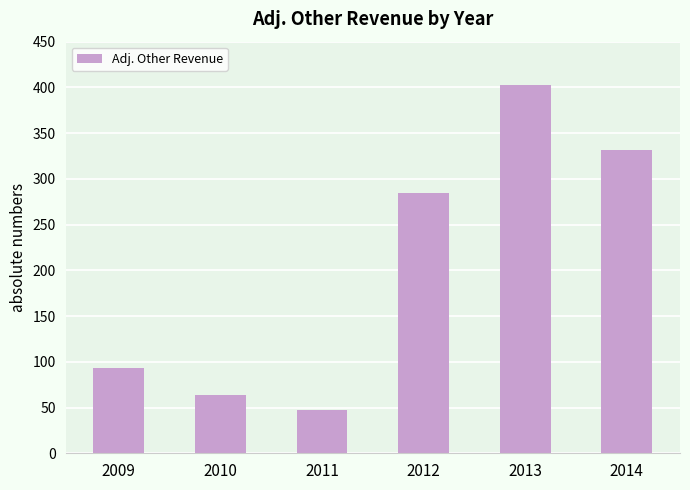

Rank the categories by value from lowest to highest.

2011, 2010, 2009, 2012, 2014, 2013